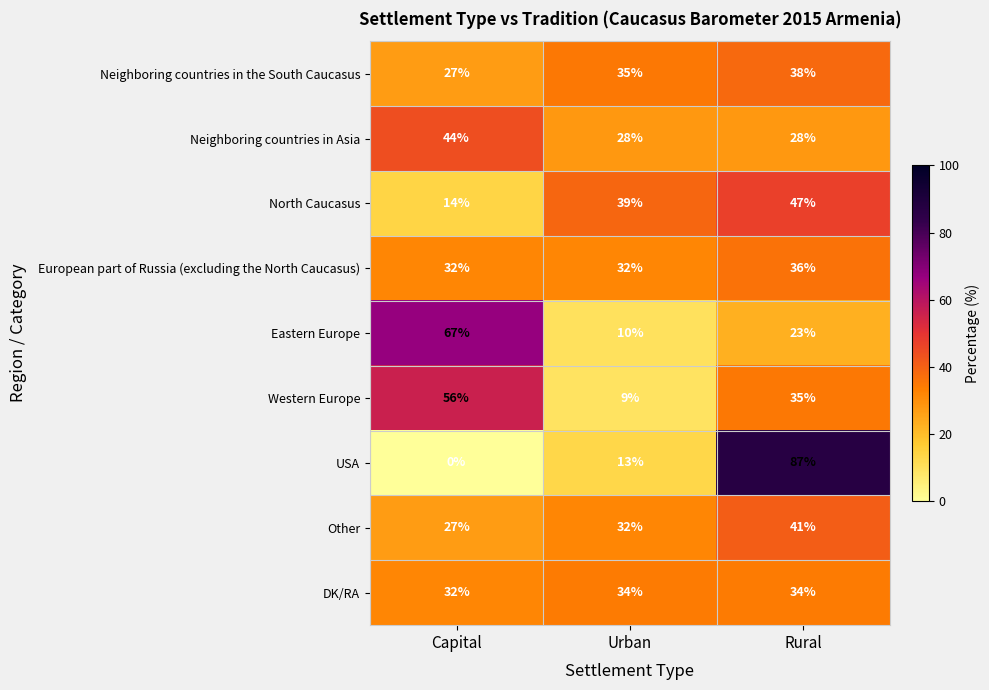

Which label corresponds to the smallest value in the chart?

Capital